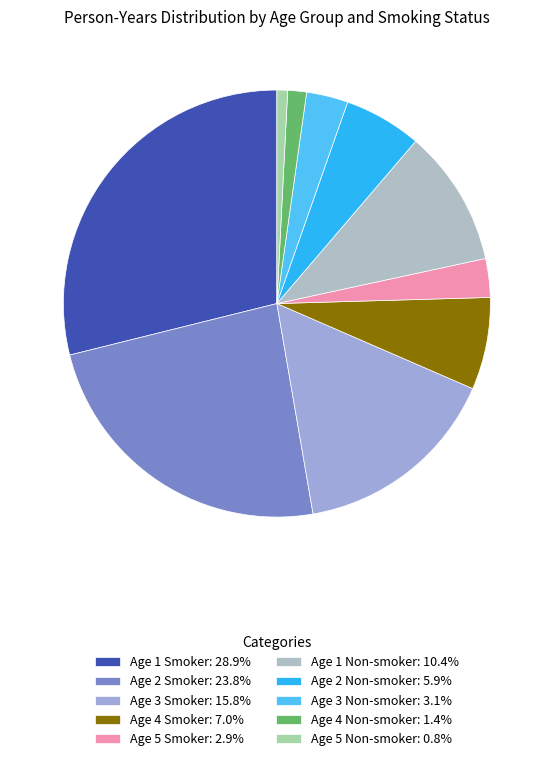

What percentage is the Age 5 Smoker slice, to the nearest percent?

3%